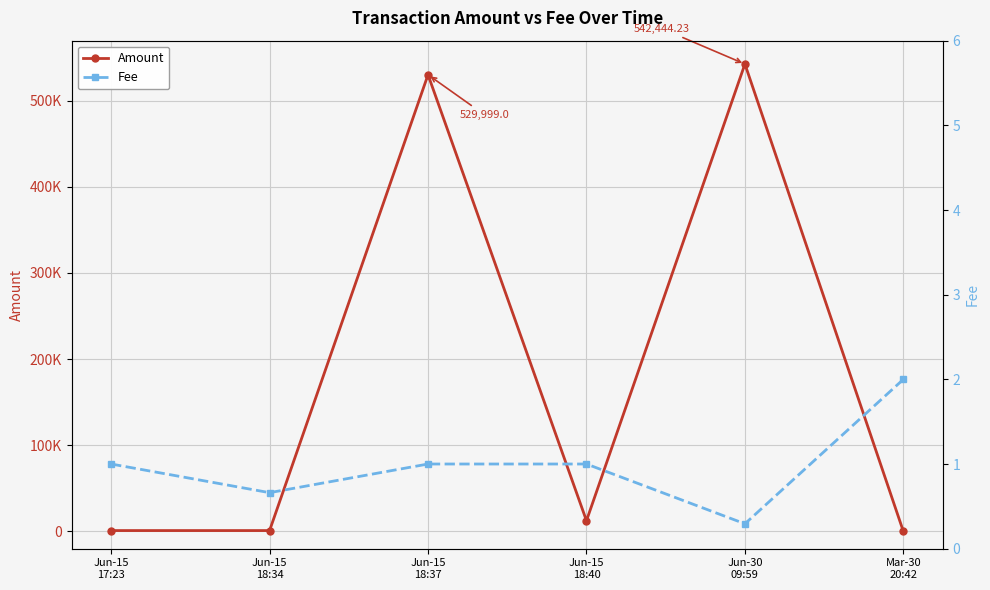

The value of Amount at Jun-15
18:40 is 6816.9. True or false?

False